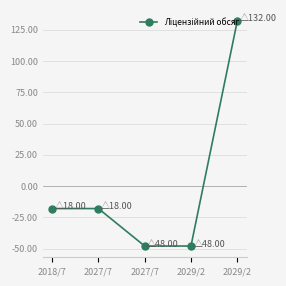

Rank the categories by value from highest to lowest.

2029/2, 2018/7, 2027/7, 2027/7, 2029/2